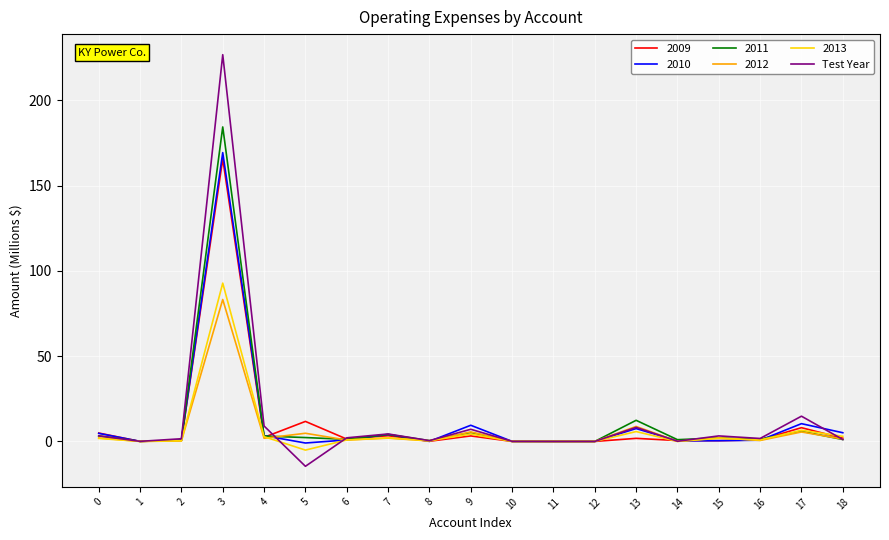

Is it true that Test Year equals 0.0 at 11?

True